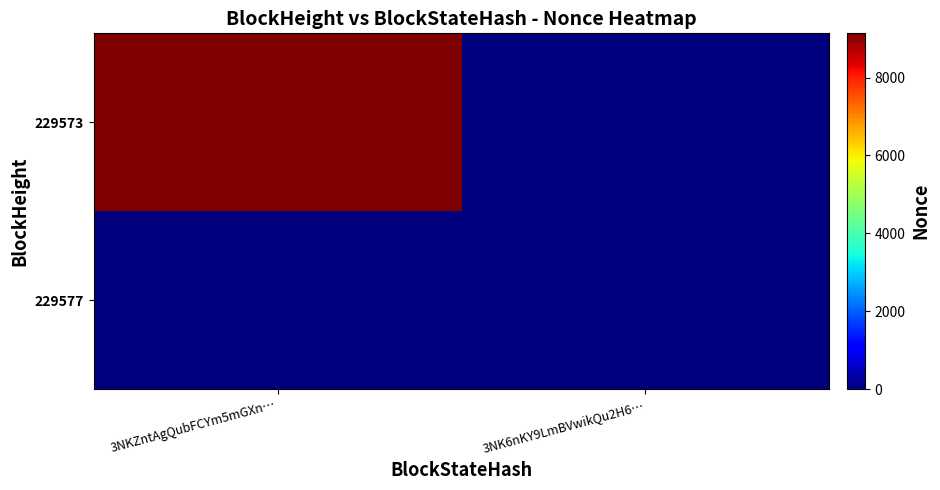

Between 3NKZntAgQubFCYm5mGXn… and 3NK6nKY9LmBVwikQu2H6…, which is larger?

3NKZntAgQubFCYm5mGXn…